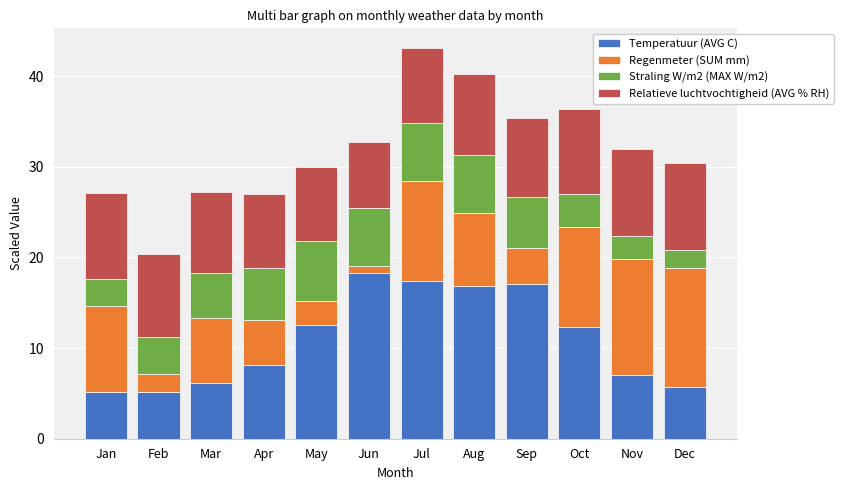

What is the minimum value for Temperatuur (AVG C)?

5.2